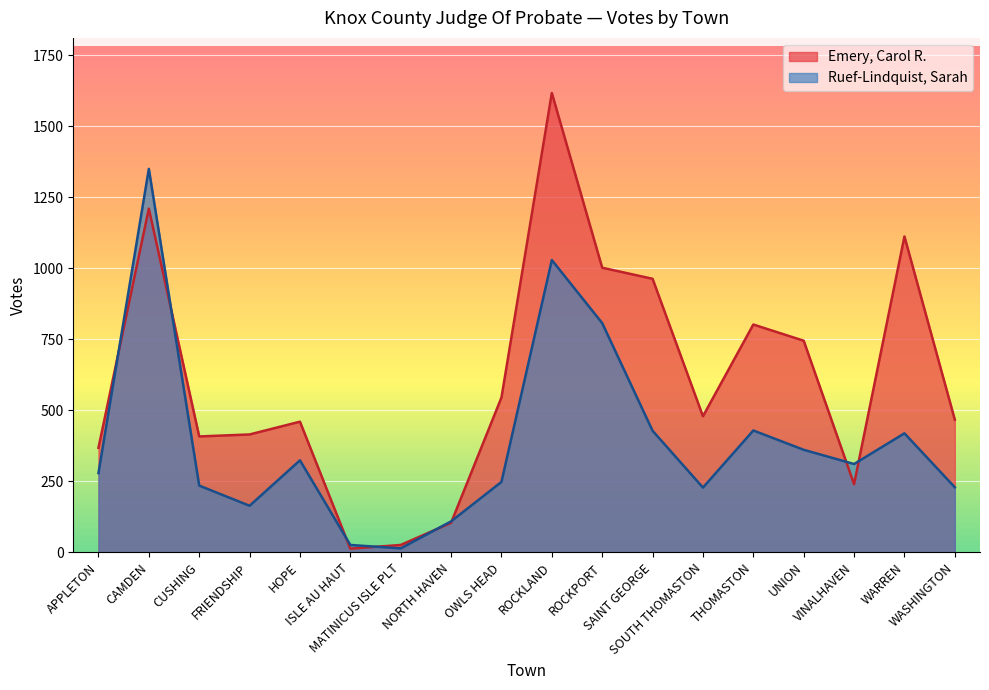

Does the chart display data point markers on the line(s)?

No